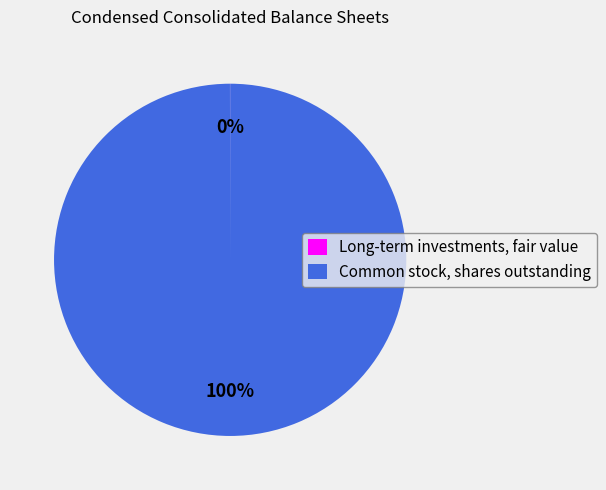

Which category accounts for the majority?

Common stock, shares outstanding